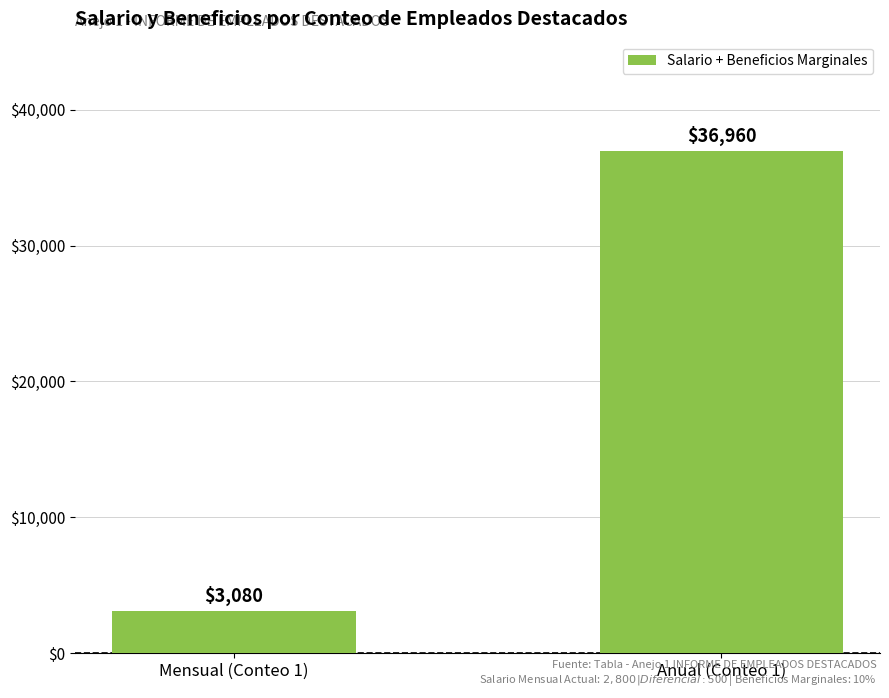

At which label is the value closest to 20020?

Mensual (Conteo 1)